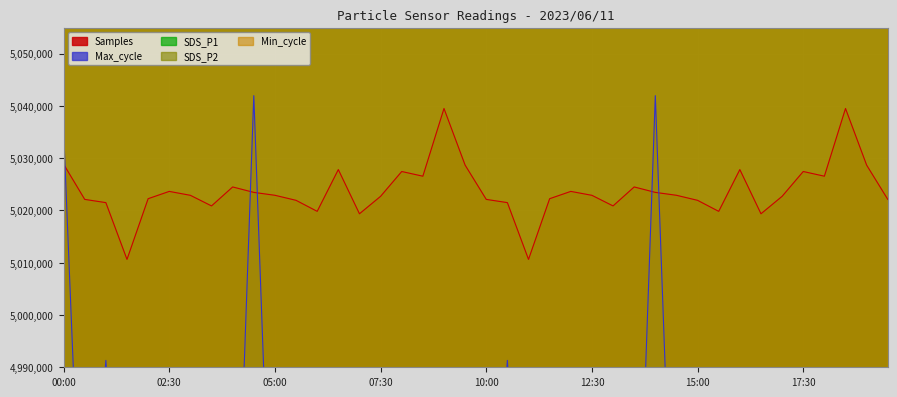

What is the maximum value for Samples?

5039511